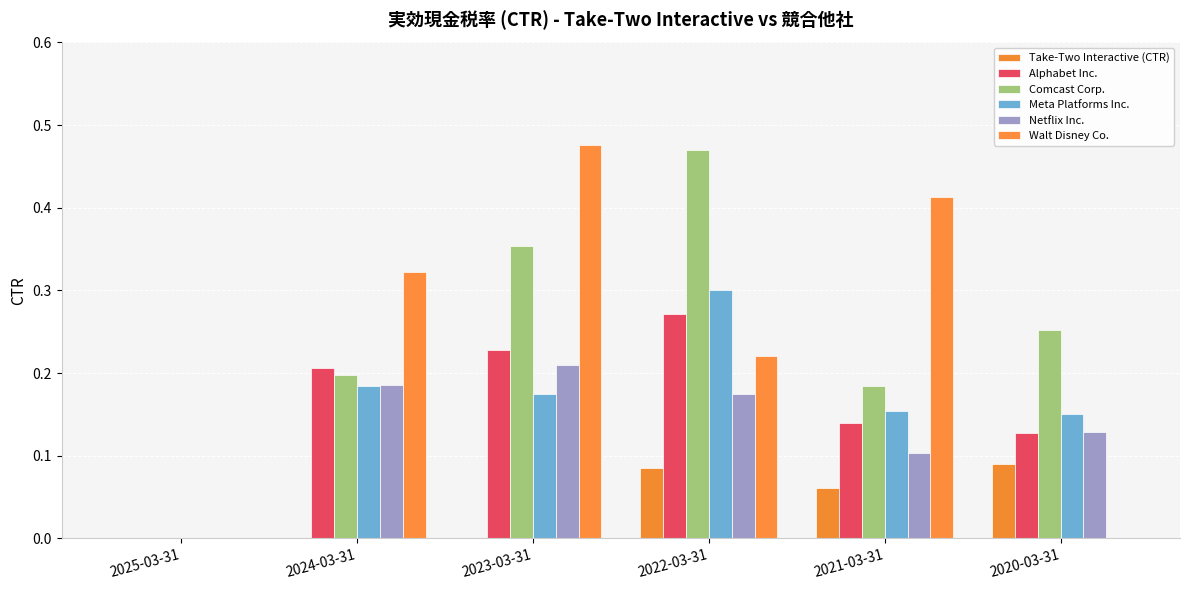

The value of Meta Platforms Inc. at 2022-03-31 is 0.4. True or false?

False